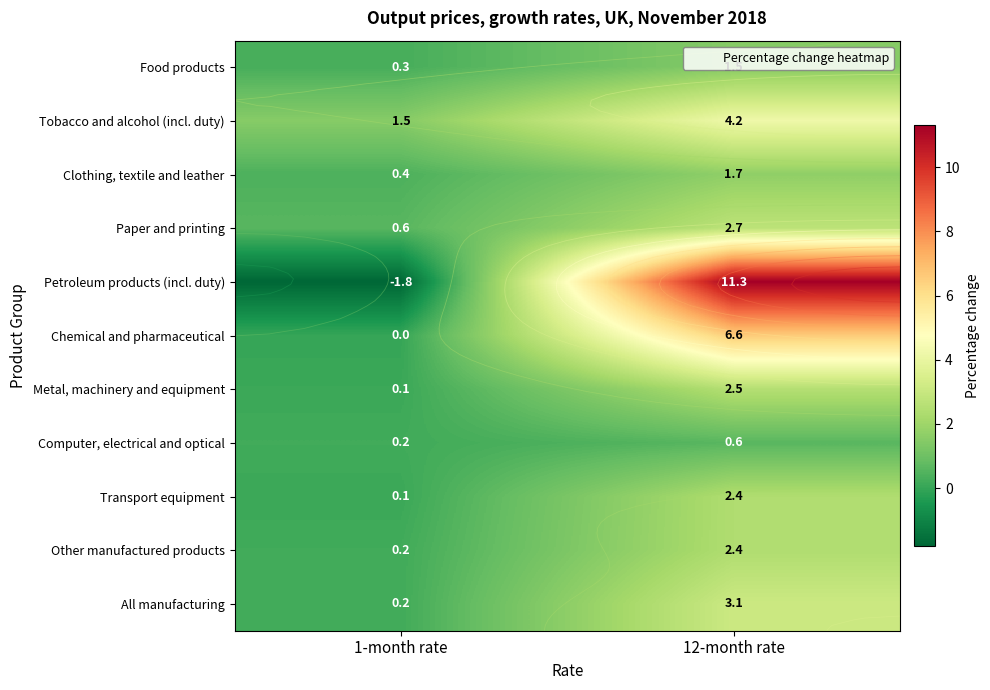

What is the total value across all series at 1-month rate?

1.8